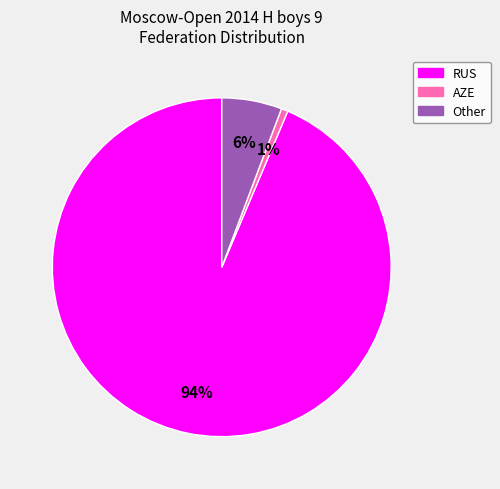

To the nearest percent, what percentage of the pie is Other?

6%